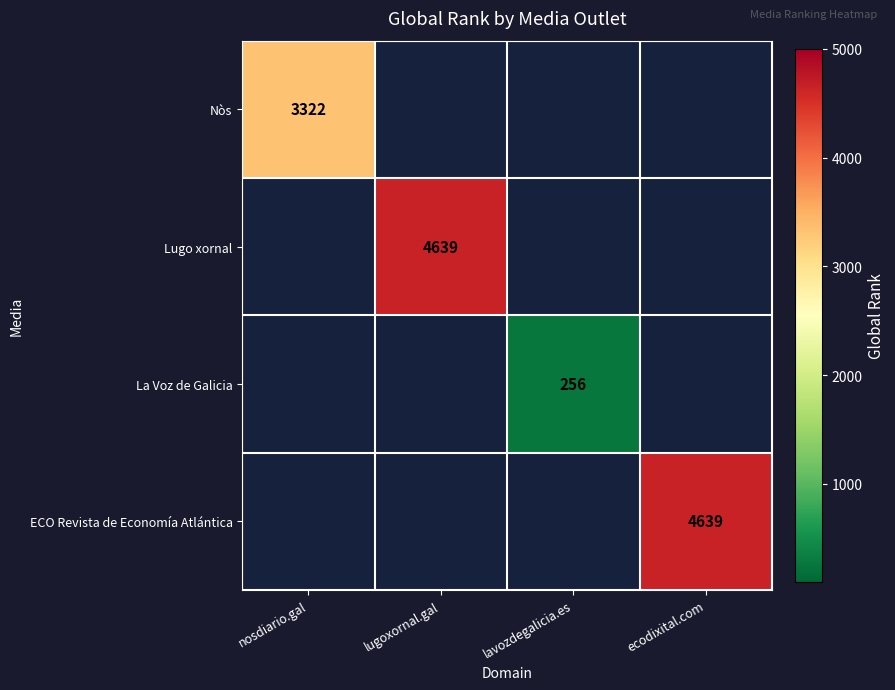

Is it true that La Voz de Galicia equals 256 at lavozdegalicia.es?

True